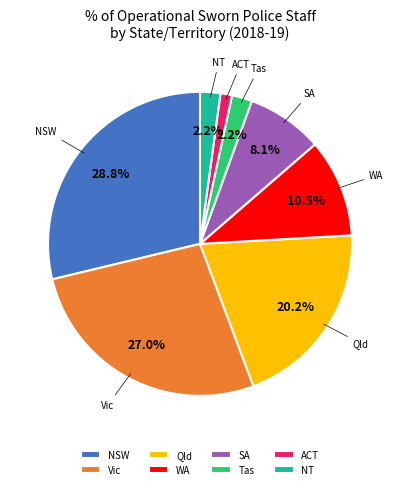

To the nearest percent, what is the average slice percentage?

12%